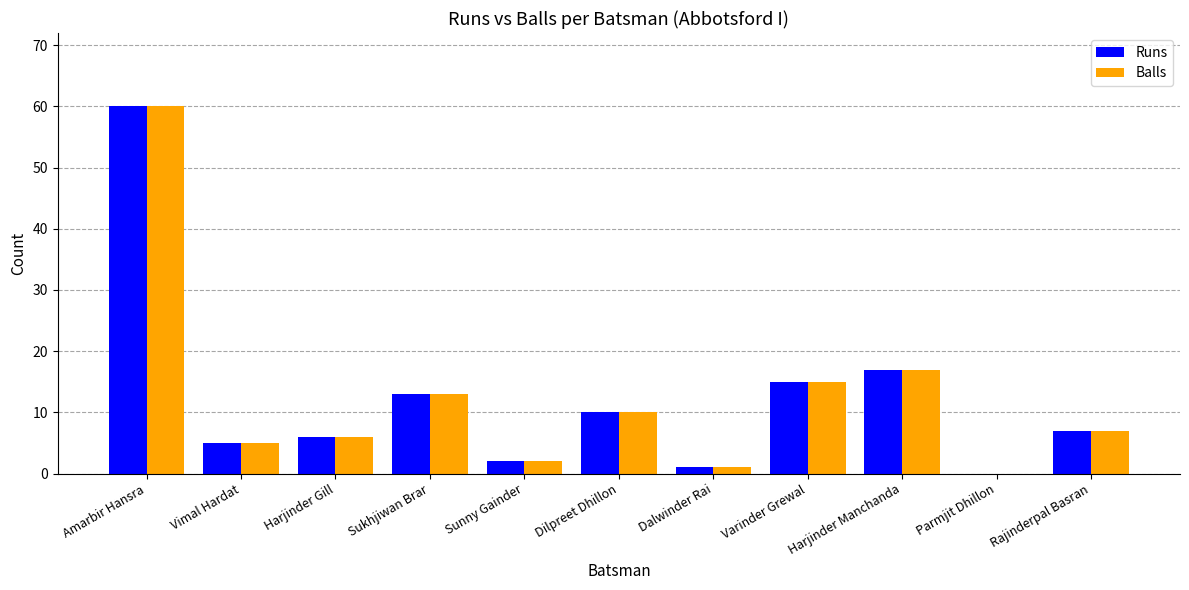

At which category is the sum across all series the highest?

Amarbir Hansra